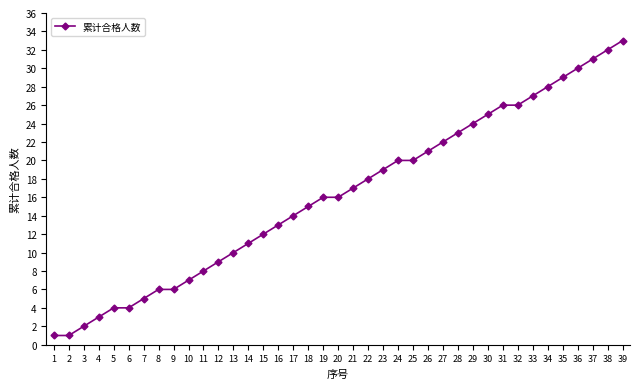

How many distinct data groups are displayed?

1